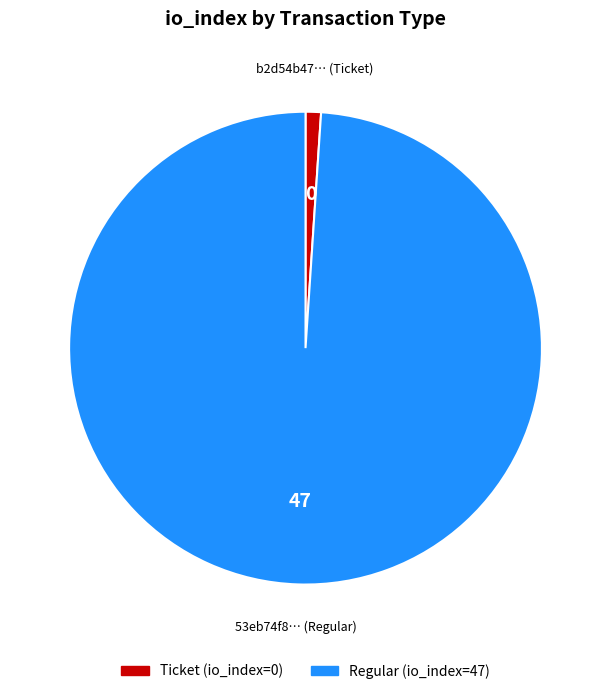

Does any single category account for the majority?

Yes